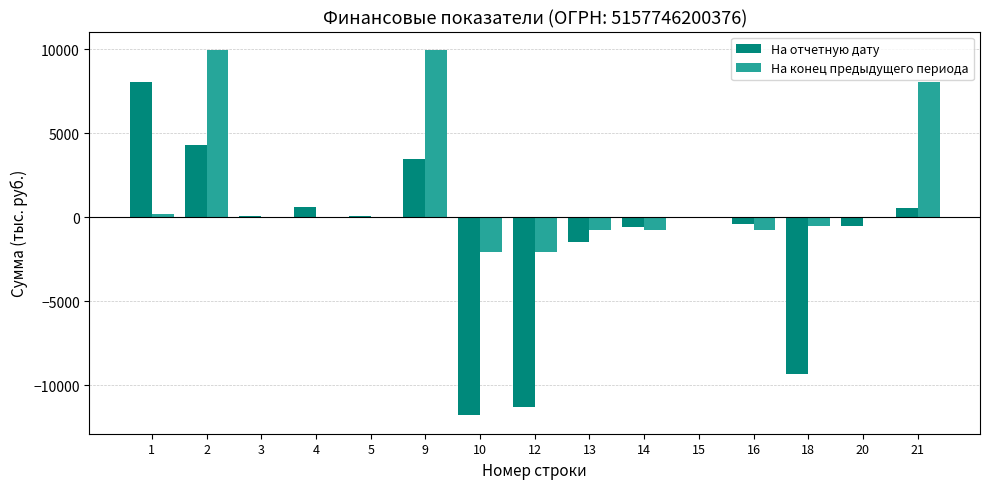

Count the number of data series in this chart.

2